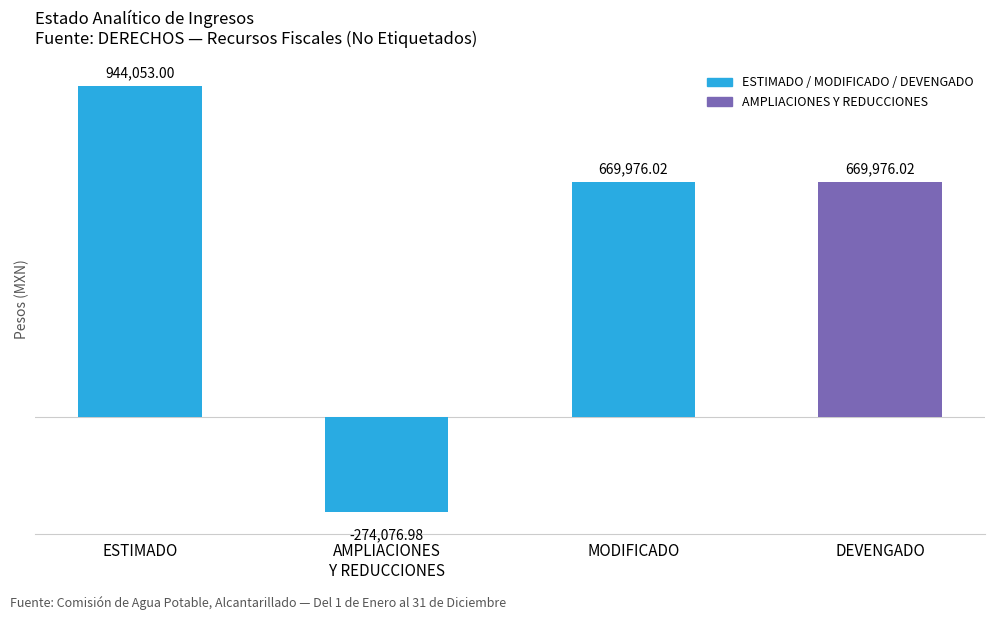

List the series in order of their peak value, highest first.

ESTIMADO, MODIFICADO, DEVENGADO, AMPLIACIONES Y REDUCCIONES